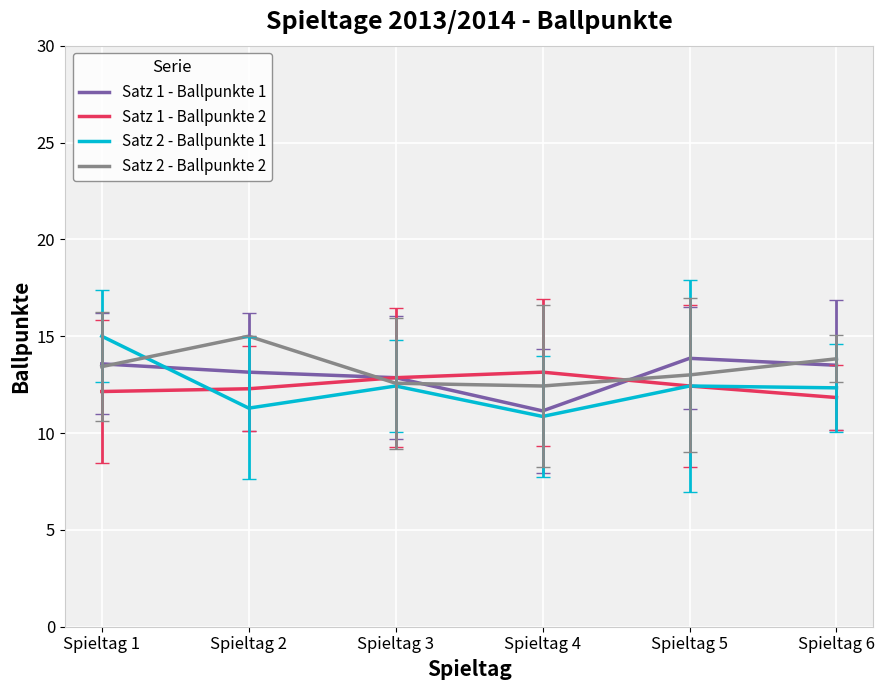

True or false: Satz 1 - Ballpunkte 2 has a value of 19.5 at Spieltag 2.

False